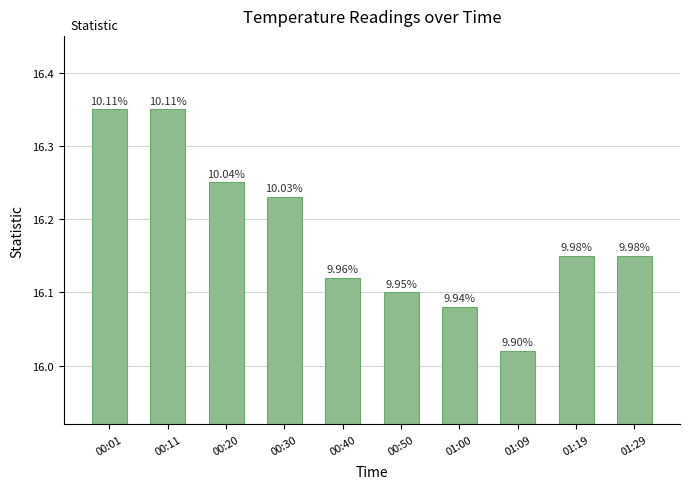

What is the difference between the second highest and minimum values?

0.3